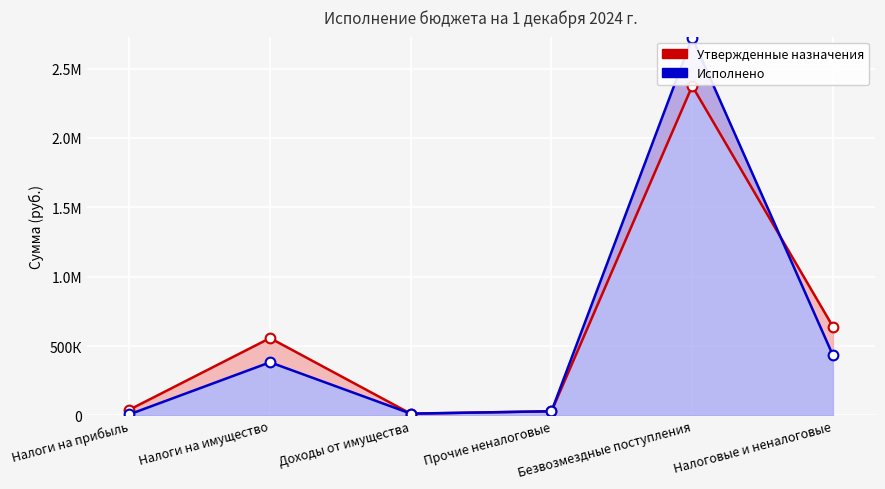

At how many categories does at least one series exceed 816790?

1